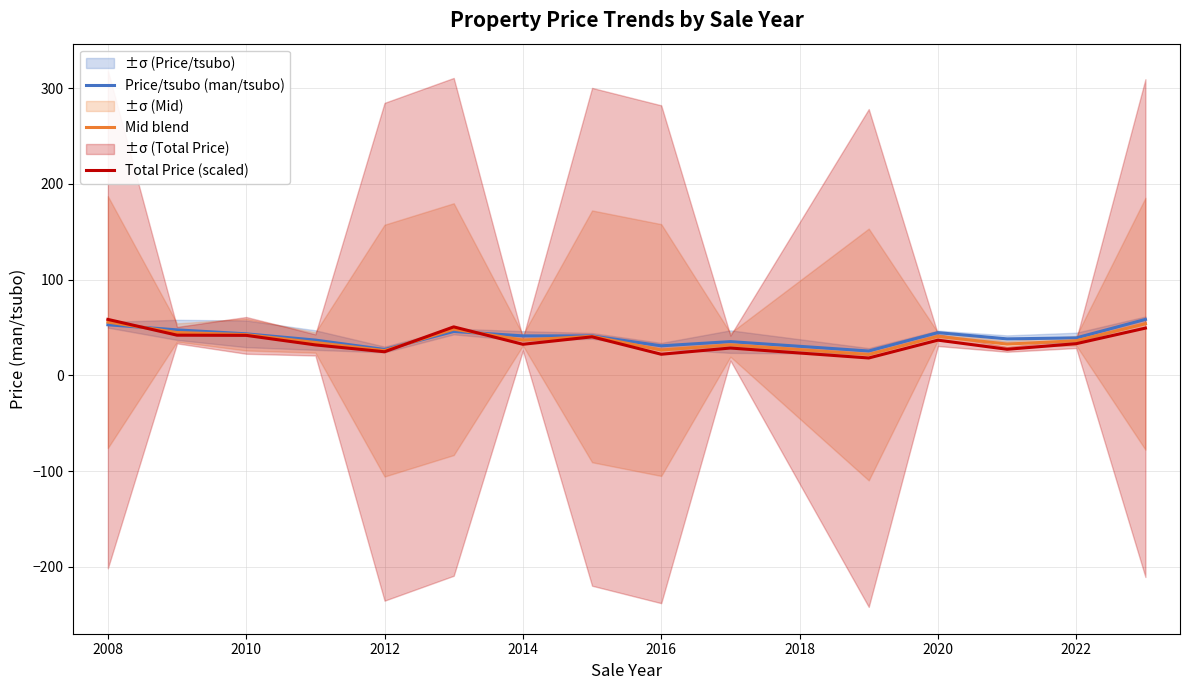

True or false: Price/tsubo (man/tsubo) has a value of 6.9 at 2022.

False